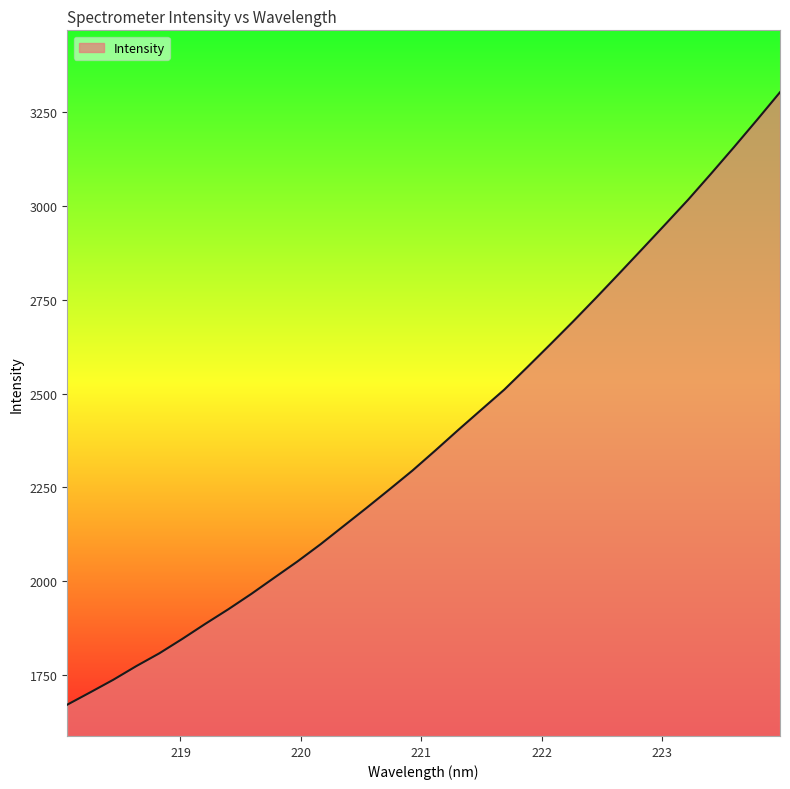

What is the greatest value displayed?

3303.9